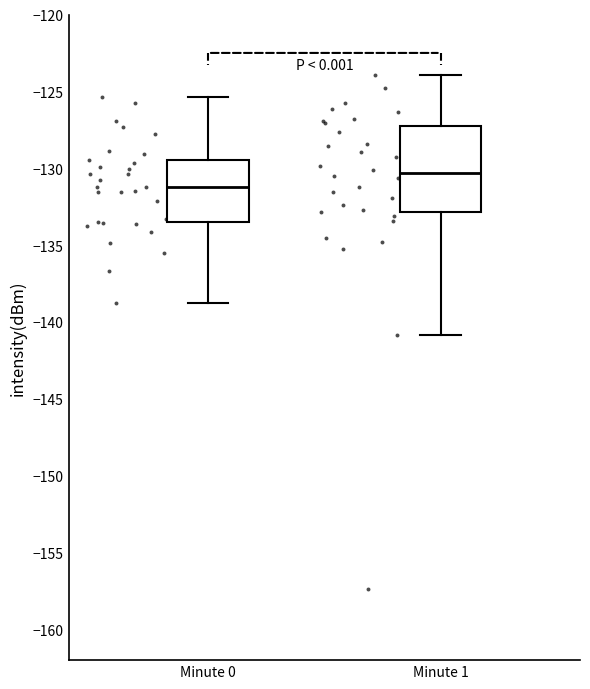

Where is the upper edge of the box for Minute 1 on the y-axis? The values are not printed on the chart, so give them approximately, as read against the axis.

-127.0